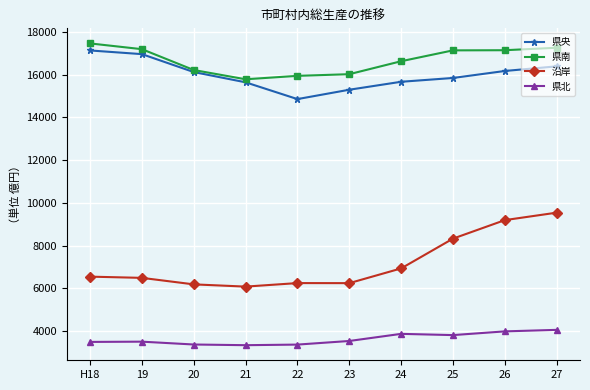

What is the value of the 沿岸 point at the 5th from the left?

6244